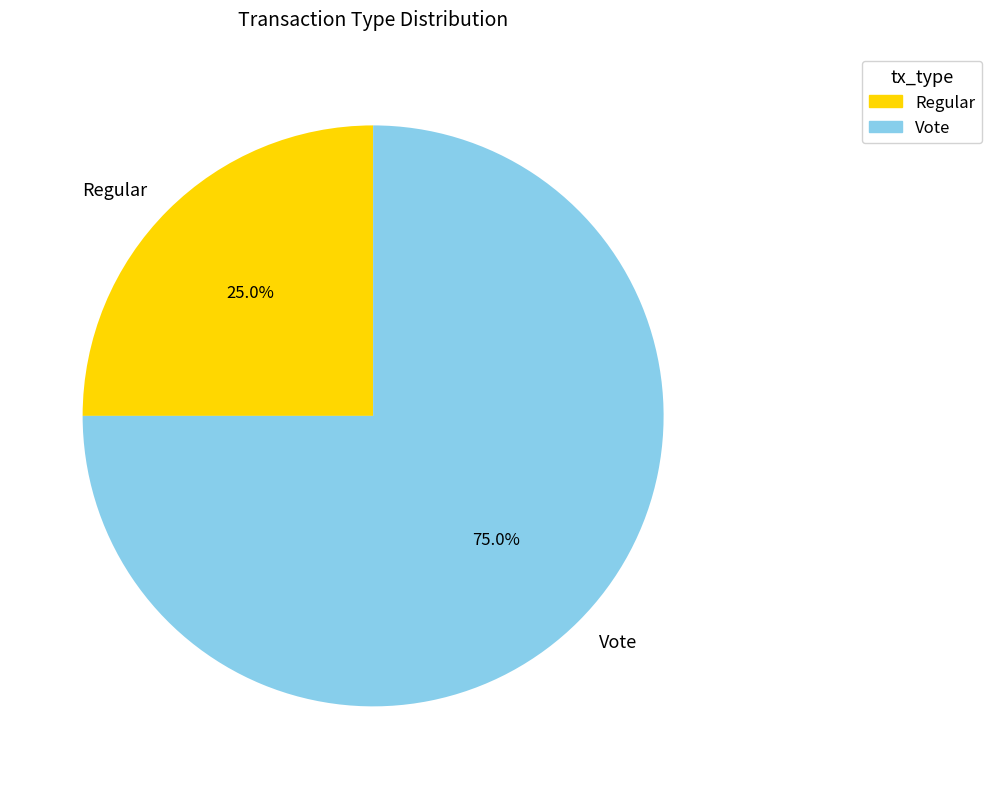

How many segments does this pie chart have?

2